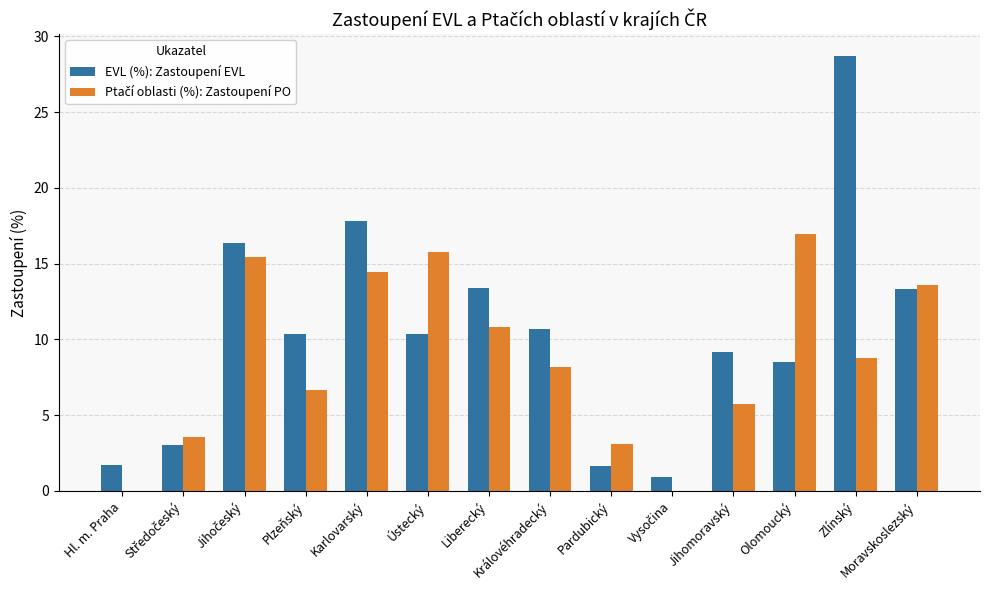

Count the number of data series in this chart.

2